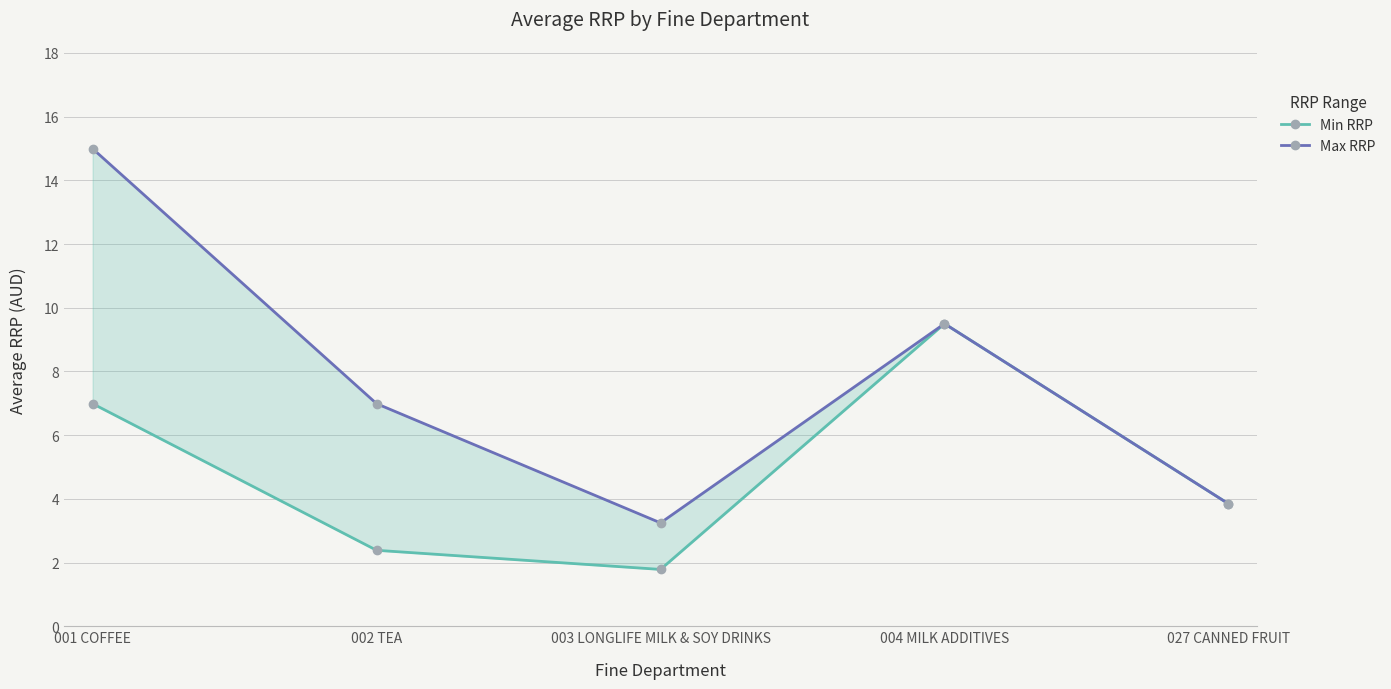

How many interior local valleys does the Min RRP series have?

1